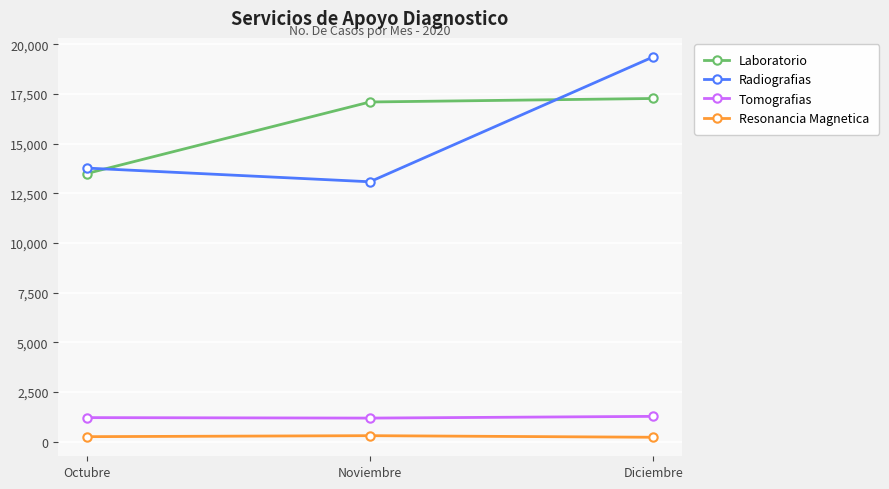

What position from the right is Diciembre?

1